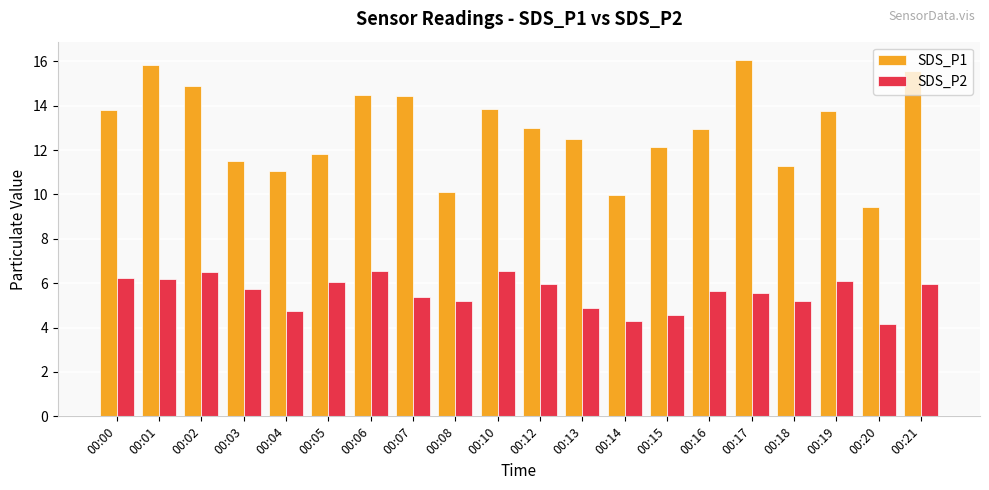

Which series changed the most between 00:04 and 00:10?

SDS_P1